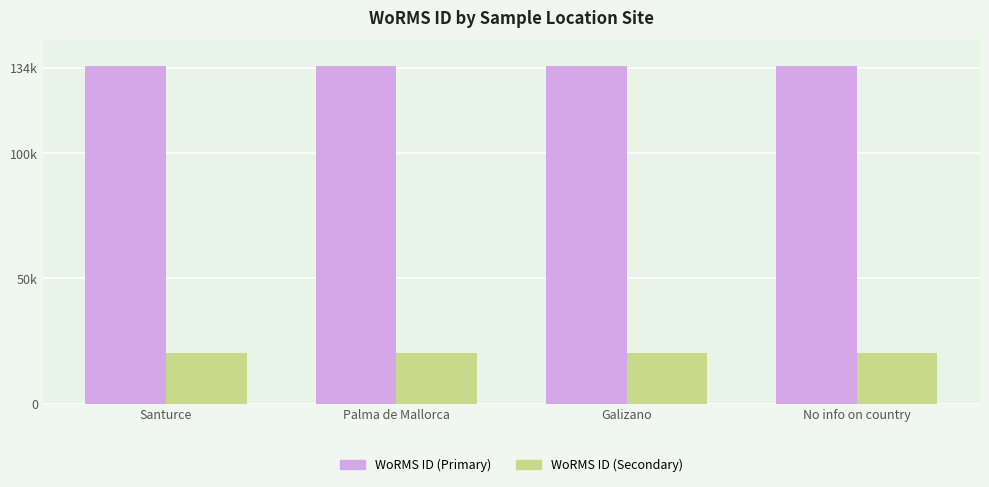

At which label does WoRMS ID (Secondary) reach its minimum?

Santurce